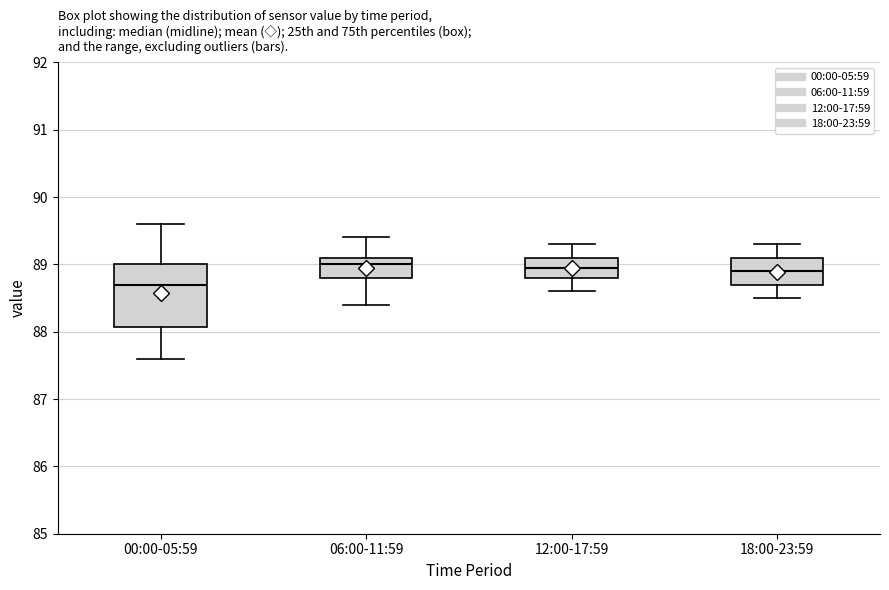

Which box is the tallest, from its lower edge to its upper edge?

00:00-05:59